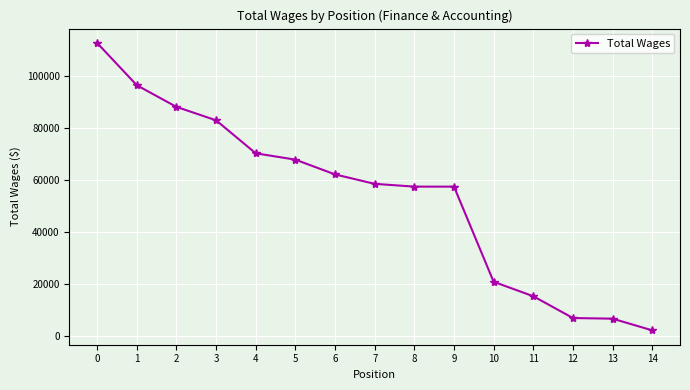

What is the sum of all values?

807051